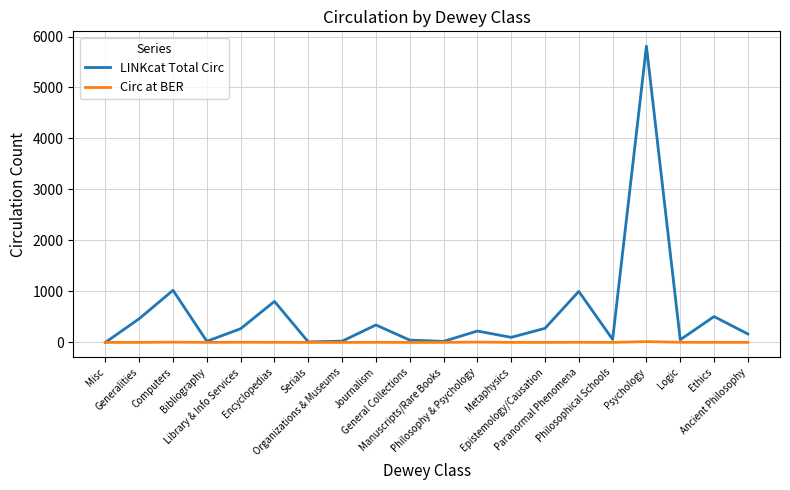

Which series has the largest range (max minus min)?

LINKcat Total Circ